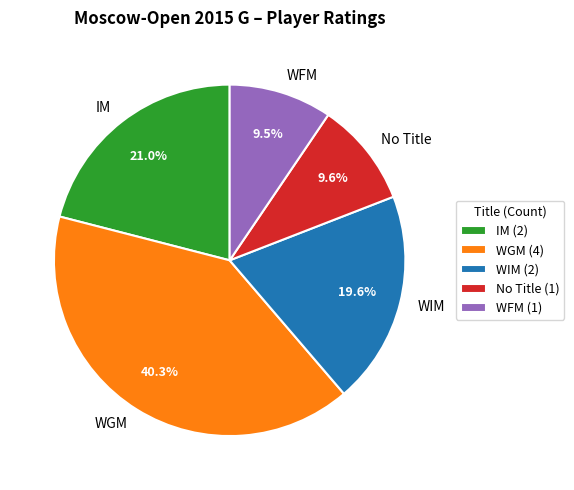

Does IM account for over 50% of the chart?

No